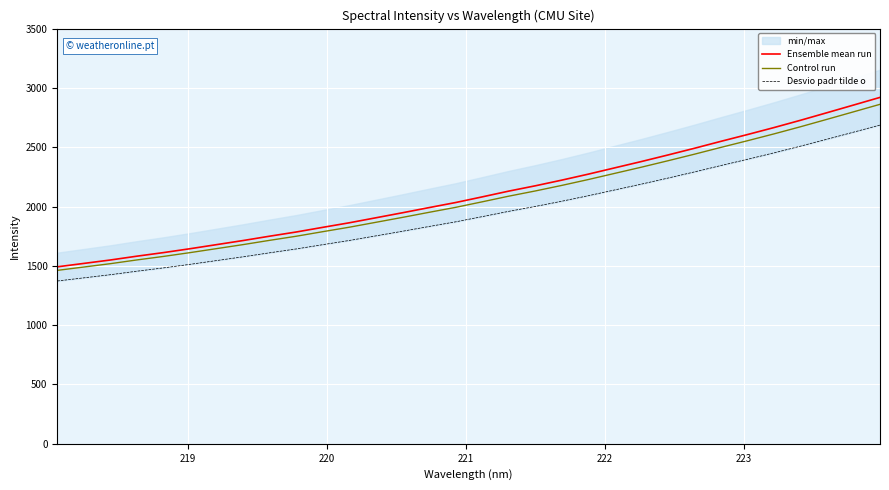

True or false: Control run and Ensemble mean run intersect in this chart.

False